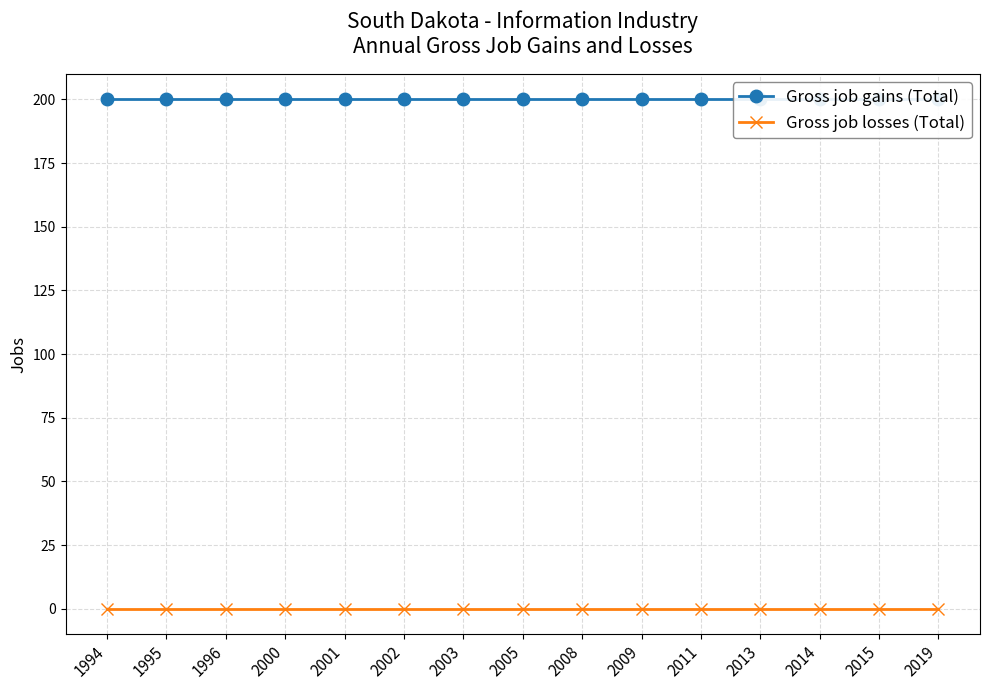

Reading right to left, list all the values displayed in this chart.

Gross job gains (Total): 2019=200	2015=200	2014=200	2013=200	2011=200	2009=200	2008=200	2005=200	2003=200	2002=200	2001=200	2000=200	1996=200	1995=200	1994=200
Gross job losses (Total): 2019=0	2015=0	2014=0	2013=0	2011=0	2009=0	2008=0	2005=0	2003=0	2002=0	2001=0	2000=0	1996=0	1995=0	1994=0